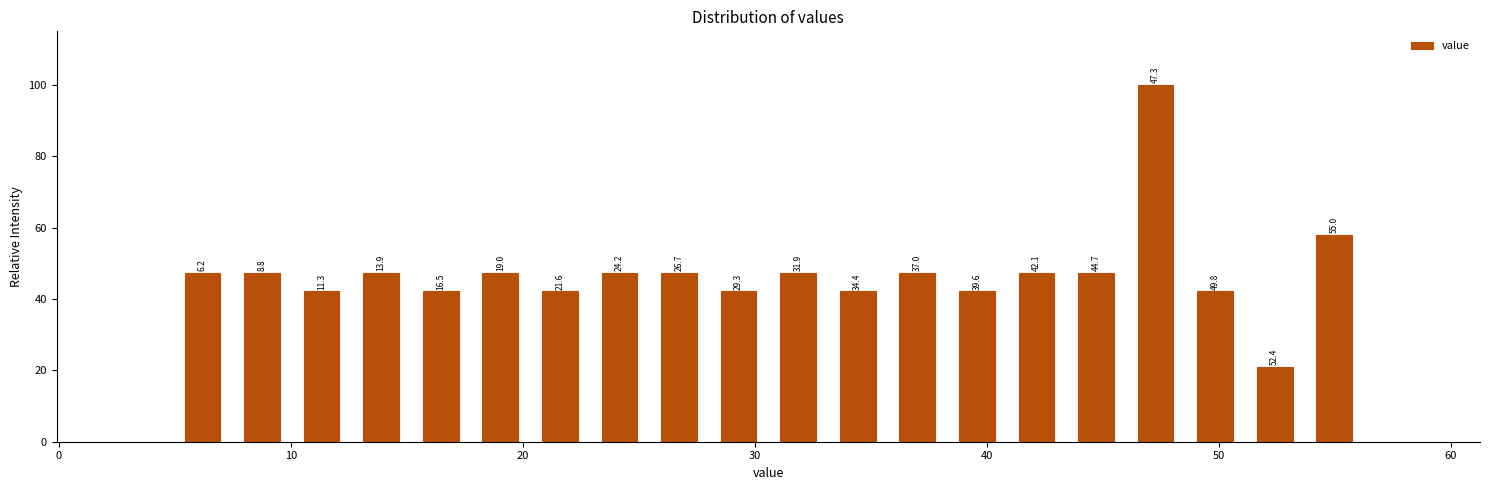

Around what value on the x-axis is the tallest bar? Give the approximate position of its centre, as read against the axis.

47